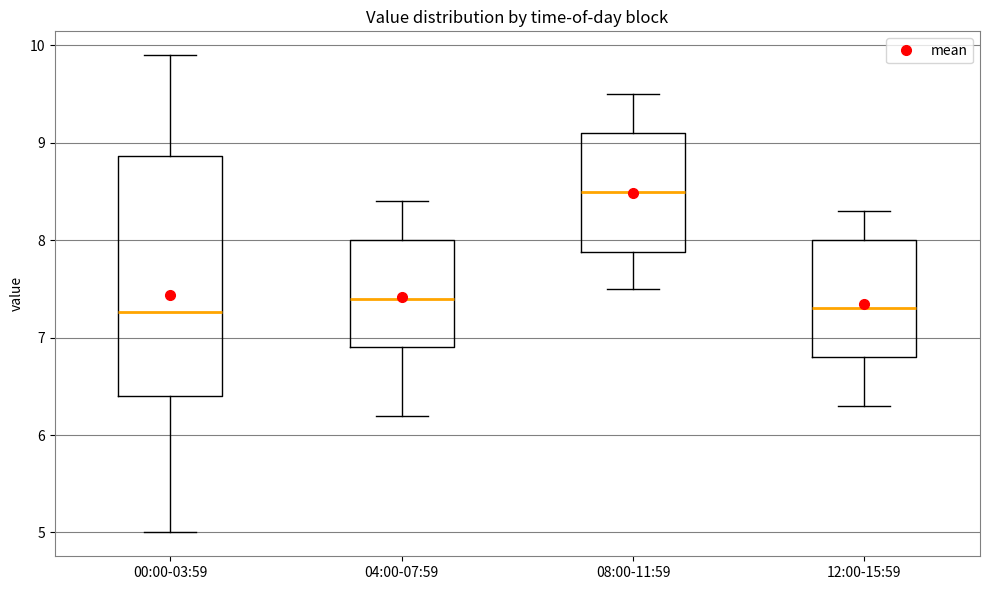

Where does the median line of the box for 12:00-15:59 sit on the y-axis? The values are not printed on the chart, so give them approximately, as read against the axis.

7.3